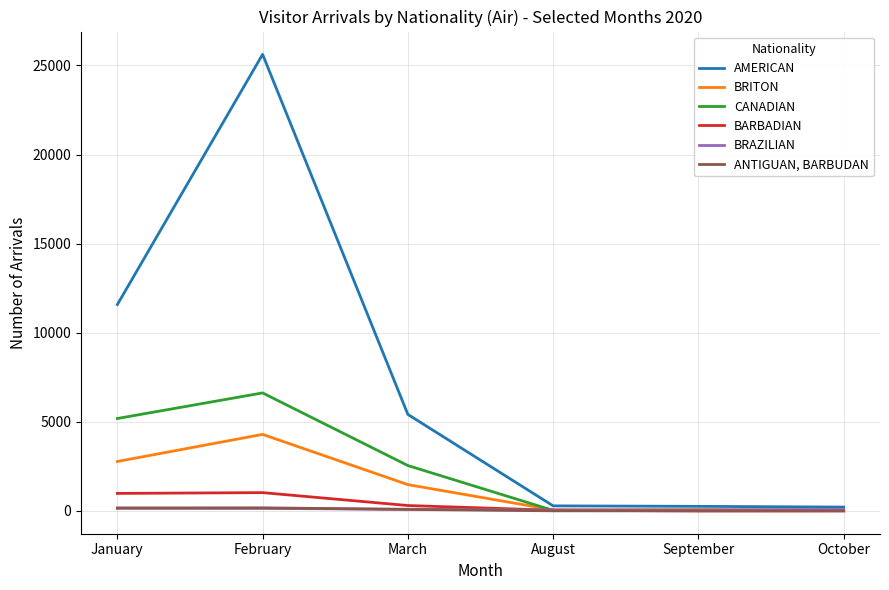

What are all the series names shown in the legend?

AMERICAN, BRITON, CANADIAN, BARBADIAN, BRAZILIAN, ANTIGUAN, BARBUDAN